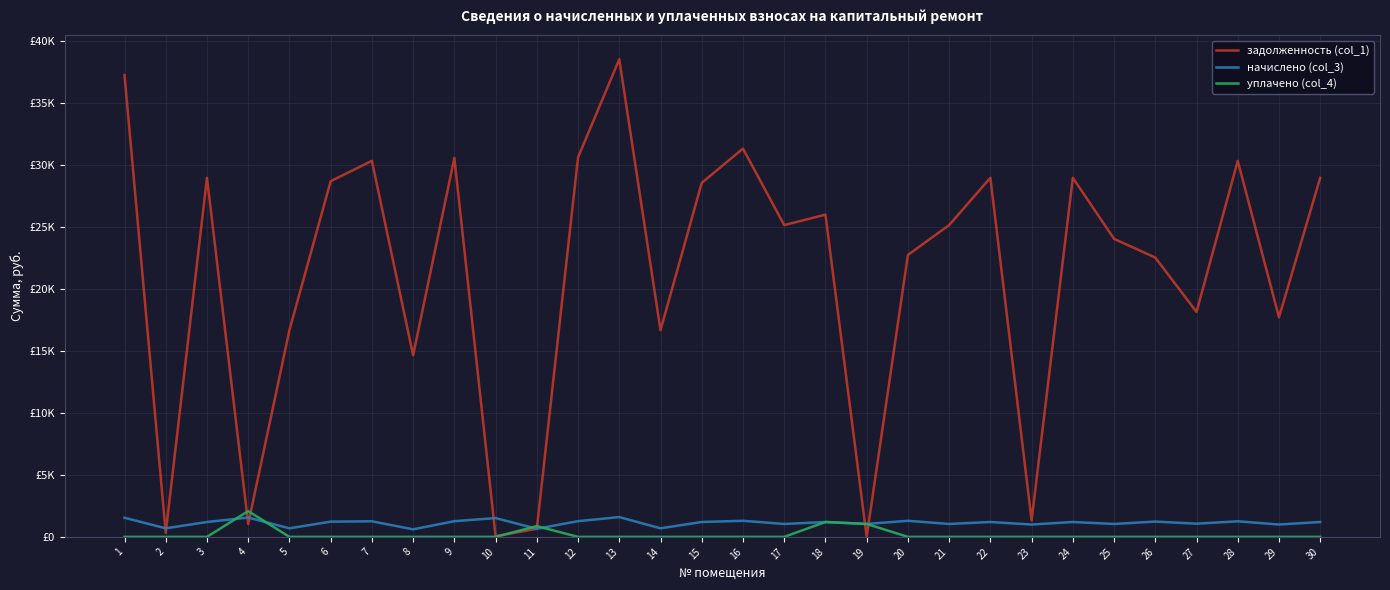

True or false: начислено (col_3) has more than 1 points higher than both neighbors.

True